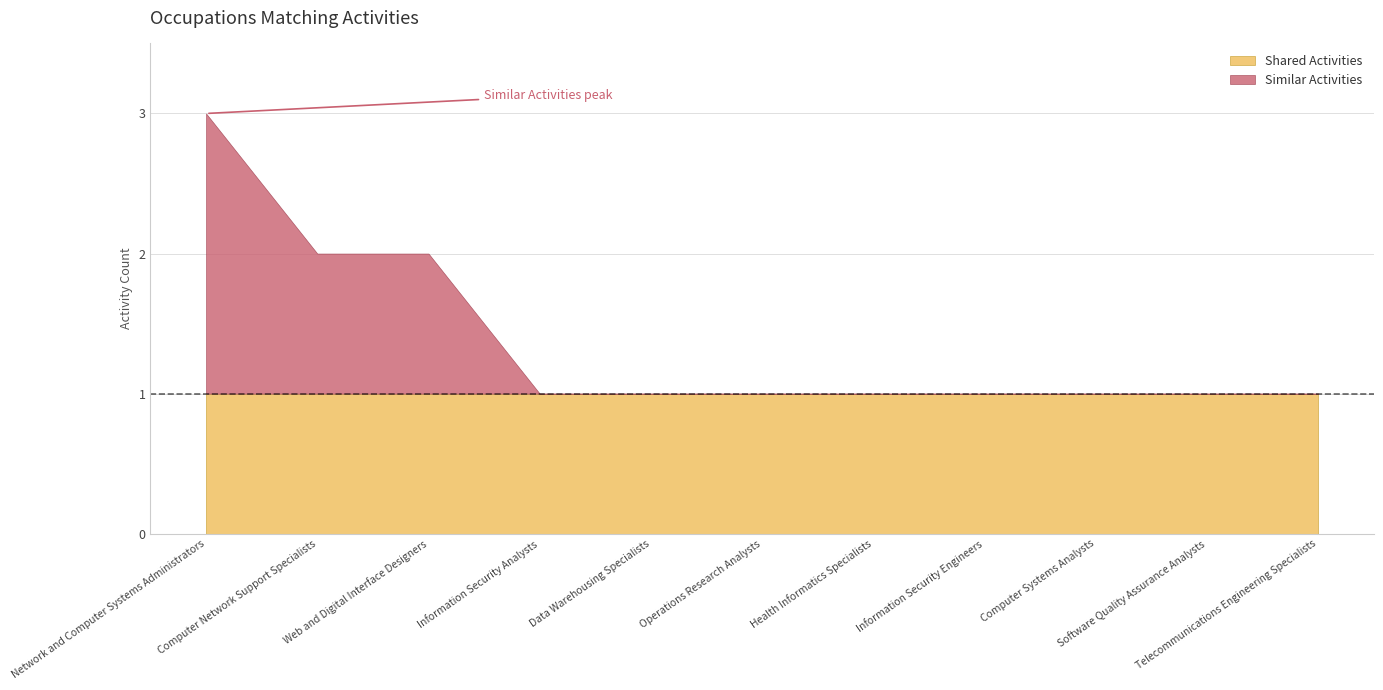

What is the sum of all Similar Activities values?

4